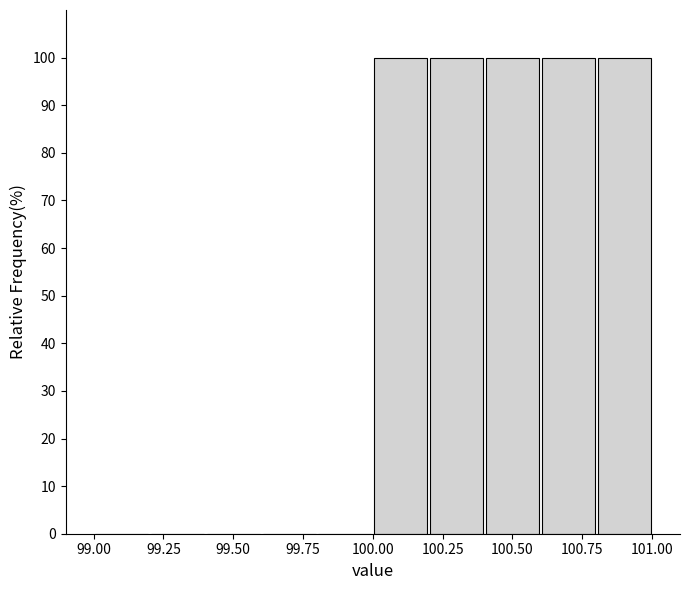

What is the height of the bar covering 100.4 to 100.6 on the x-axis? The values are not printed on the chart, so give them approximately, as read against the axis.

100